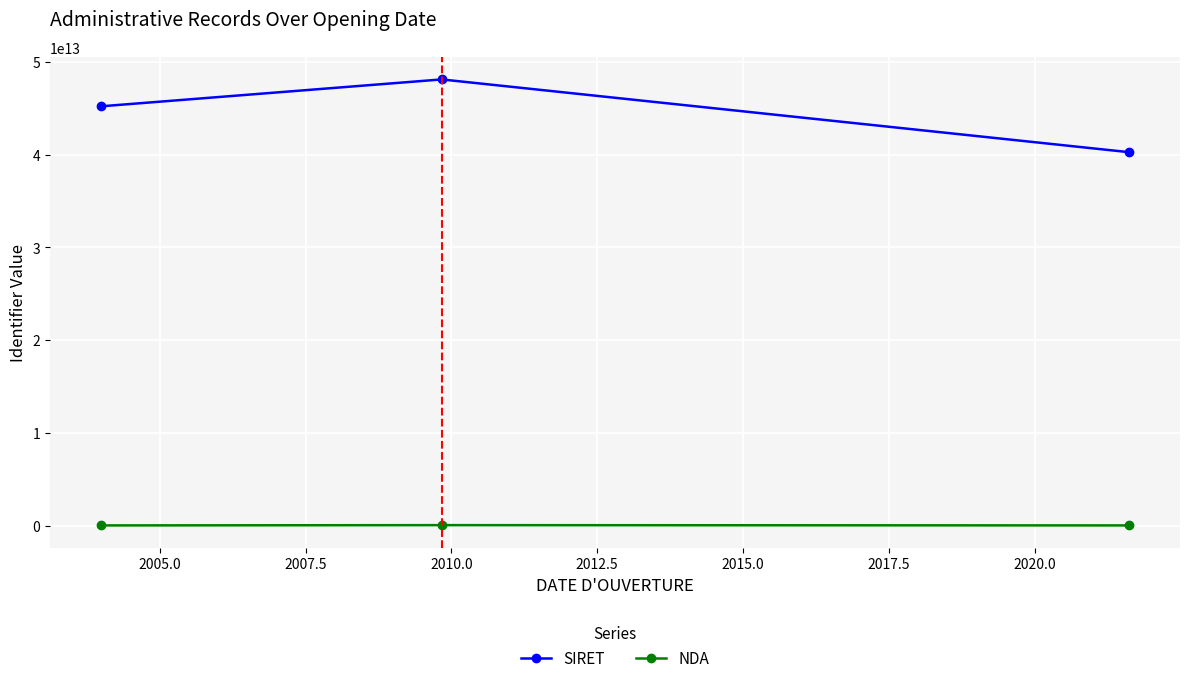

Which series has the largest total across all categories?

SIRET